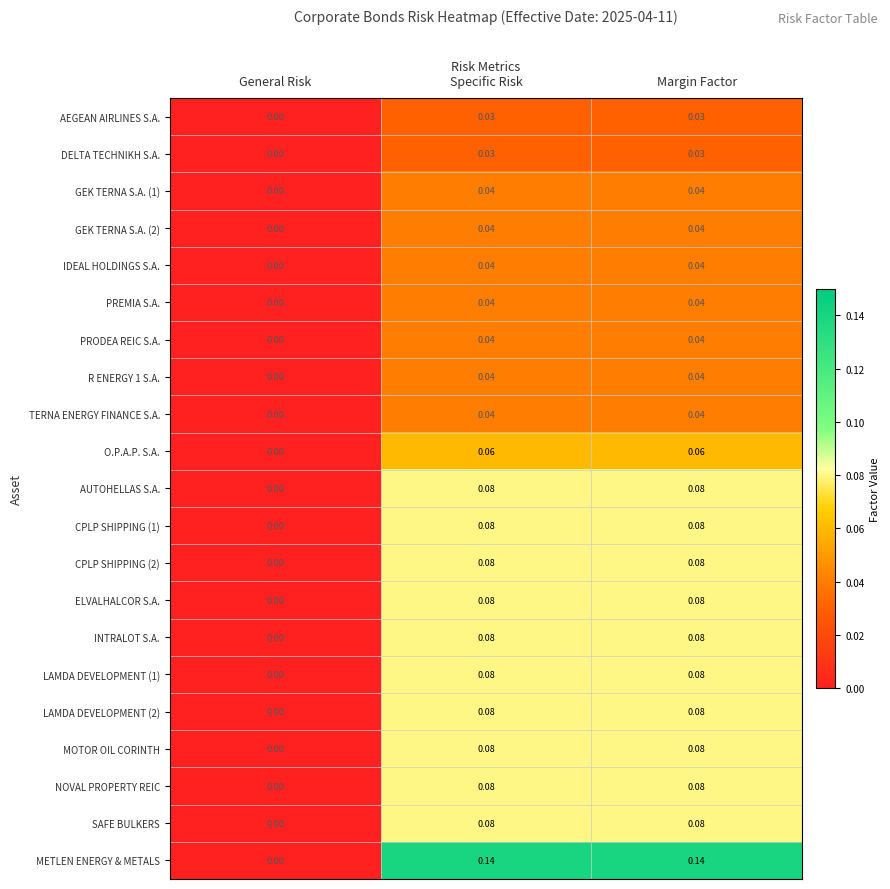

Which series changed the most between General Risk and Margin Factor?

METLEN ENERGY & METALS